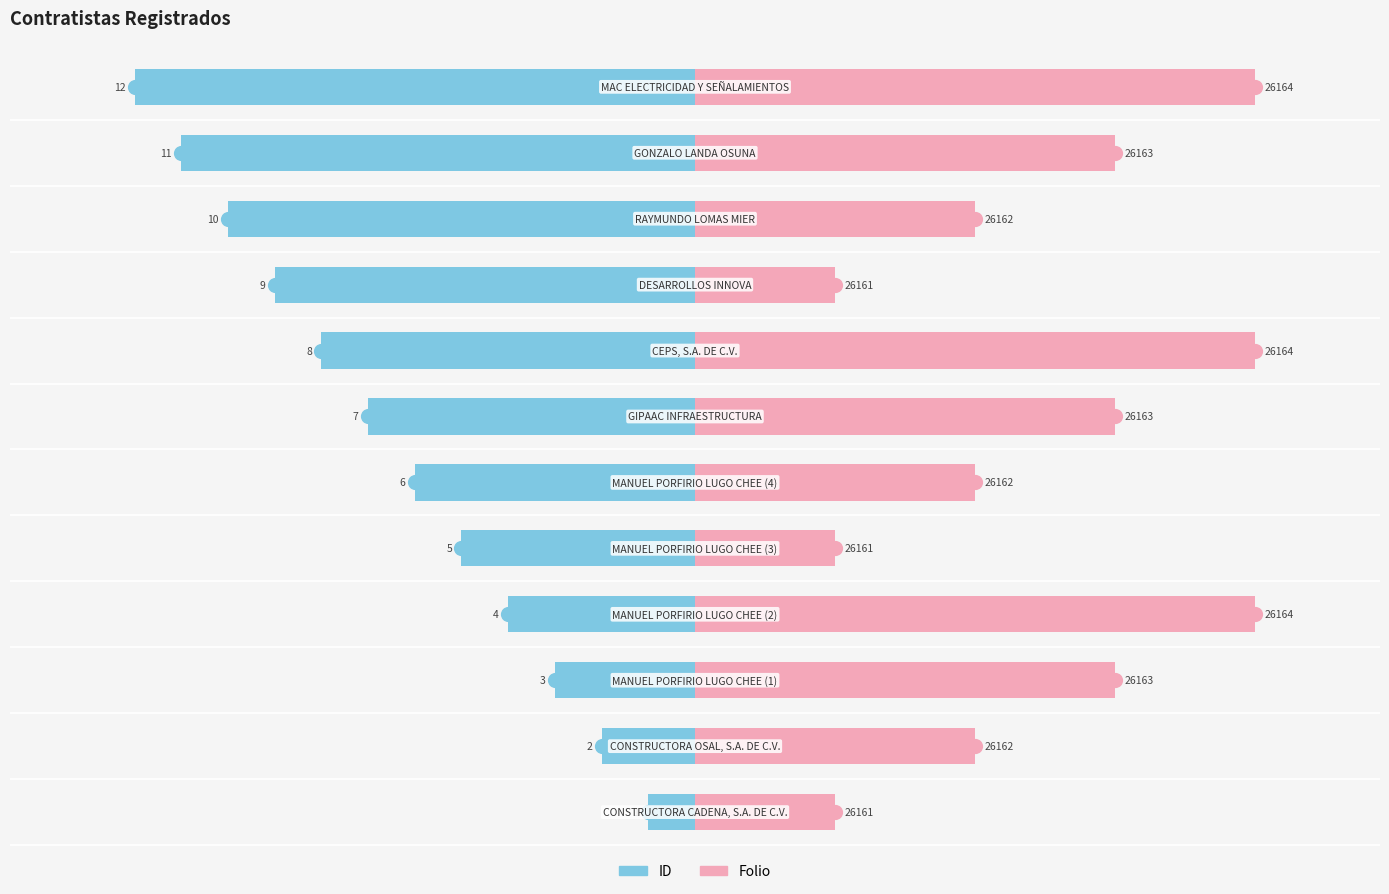

Which series reaches the minimum Y coordinate?

ID